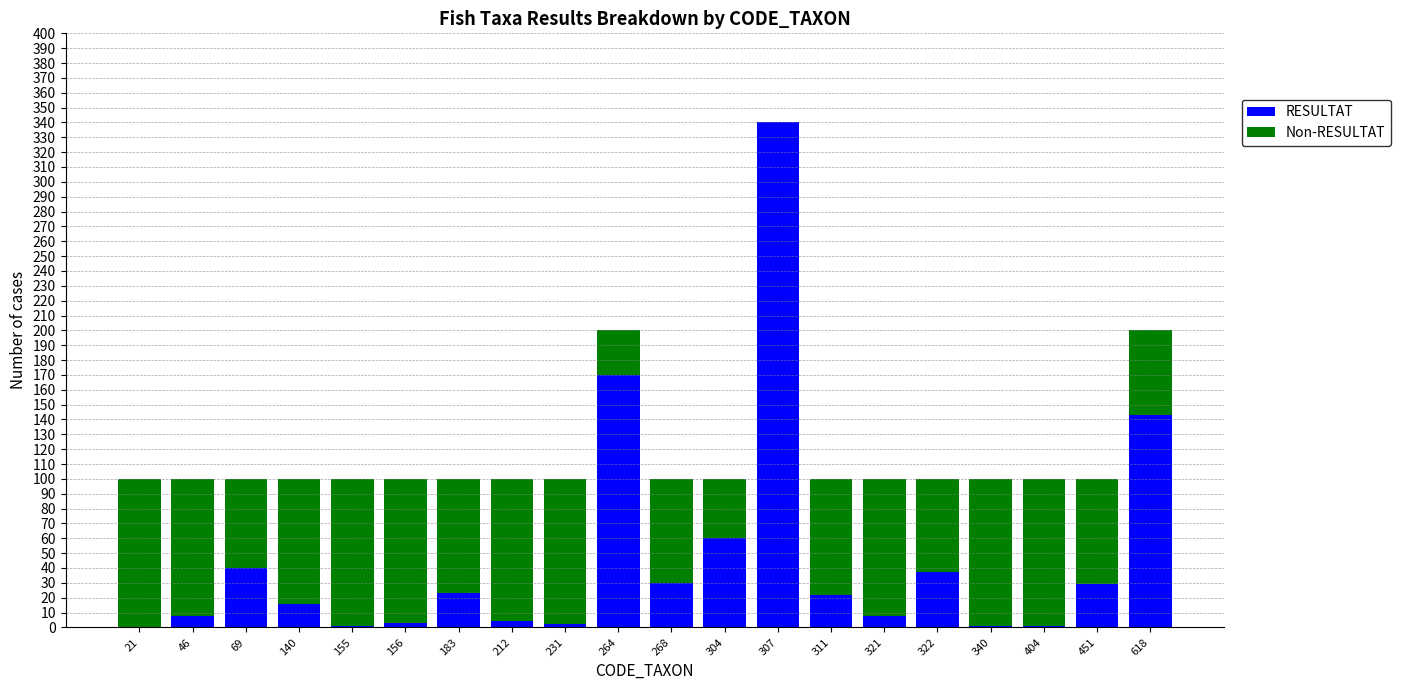

What is the sum of all RESULTAT values?

938